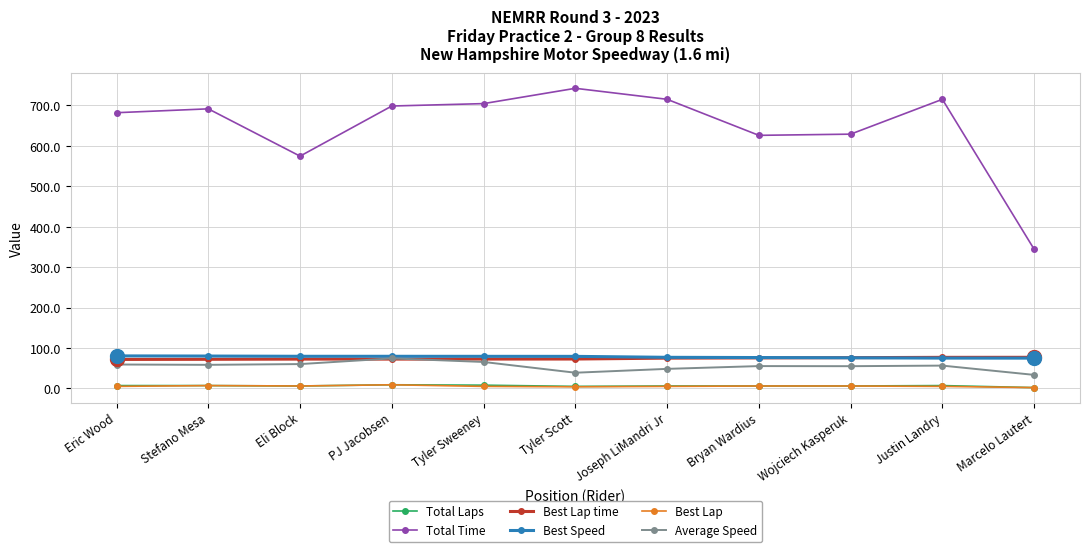

How many values in the Best Speed series are below 79?

5